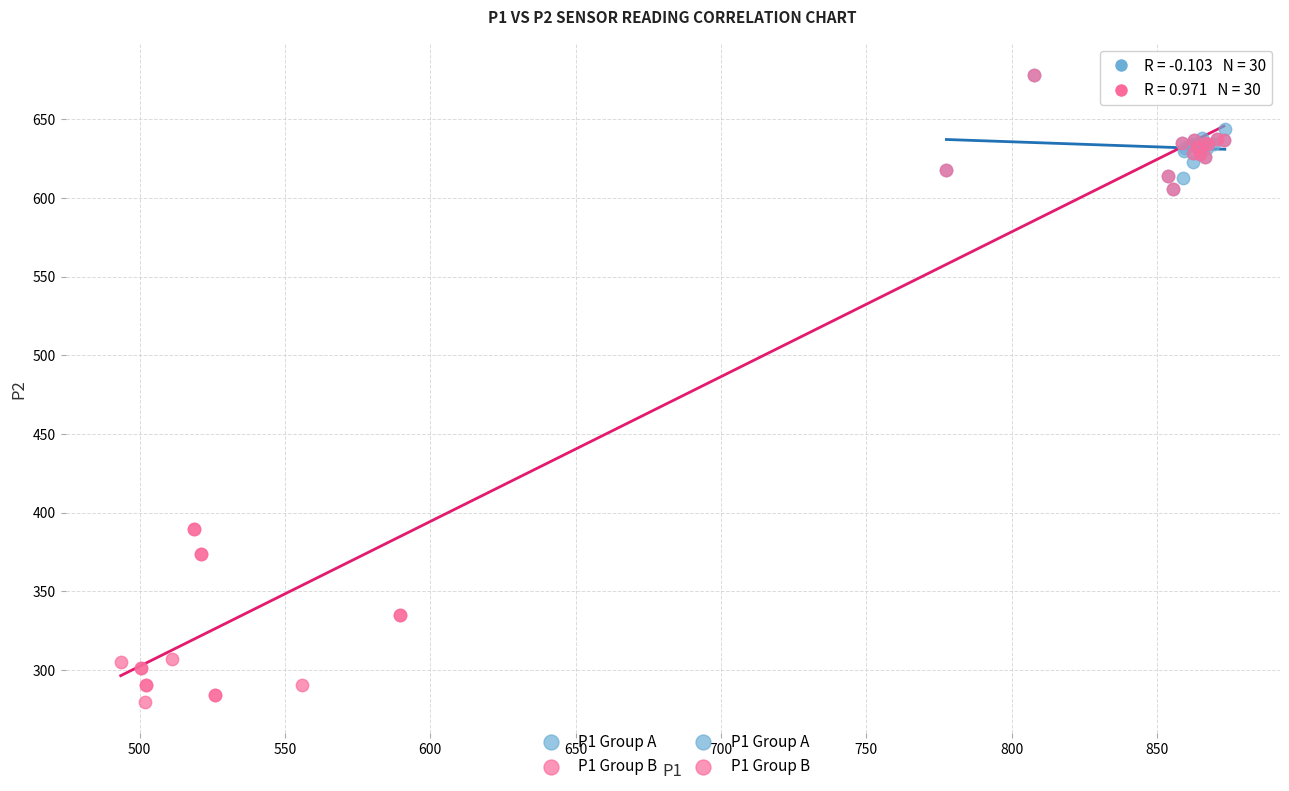

Which series has the widest spread of Y values?

P1 Group B